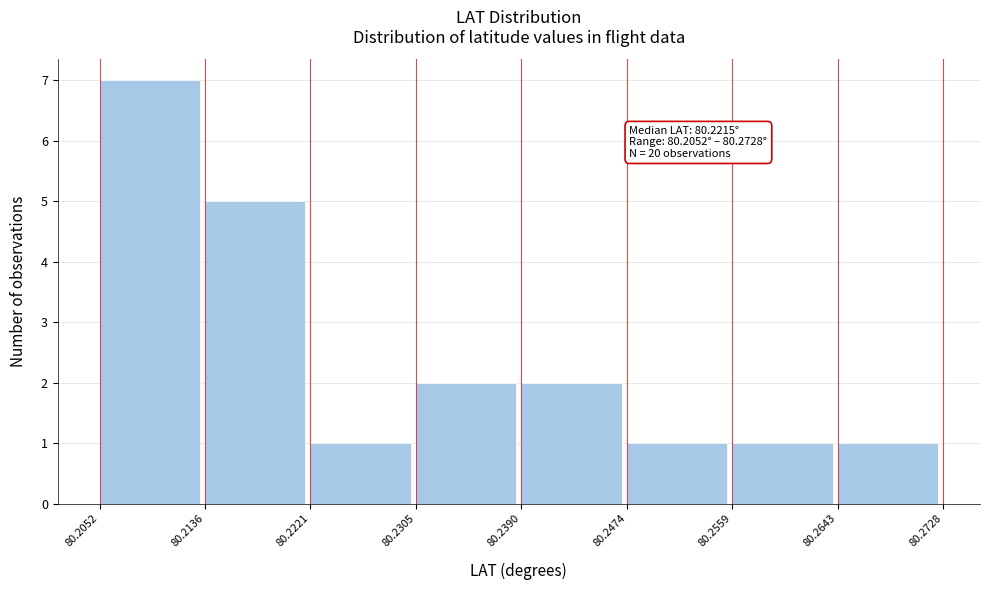

Which range on the x-axis has the tallest bar?

80.2052 to 80.2136